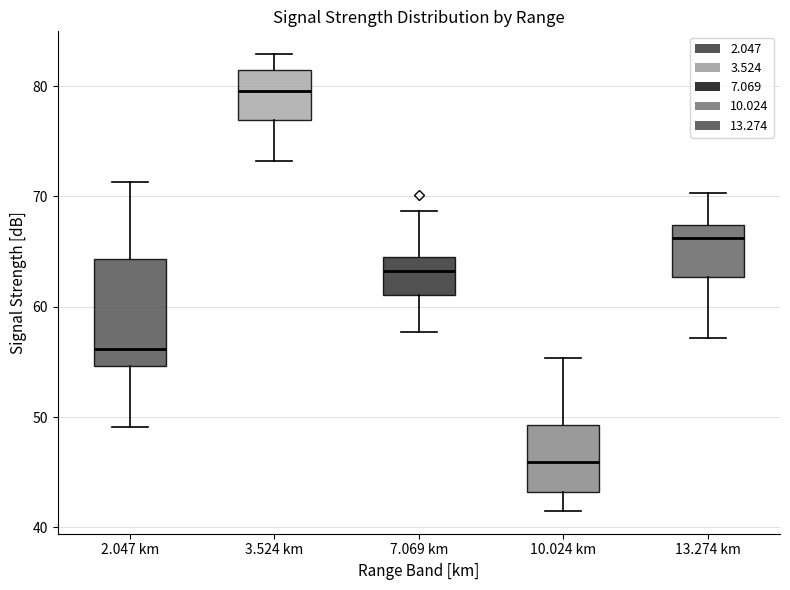

Reading left to right, read every box against the y-axis: the position of its median line, the range the box covers, and the ends of its whiskers. The values are not printed on the chart, so give them approximately, as read against the axis.

2.047 km: median 56, box 55 to 64, whiskers 49 to 71
3.524 km: median 80, box 77 to 81, whiskers 73 to 83
7.069 km: median 63, box 61 to 65, whiskers 58 to 69
10.024 km: median 46, box 43 to 49, whiskers 42 to 55
13.274 km: median 66, box 63 to 67, whiskers 57 to 70